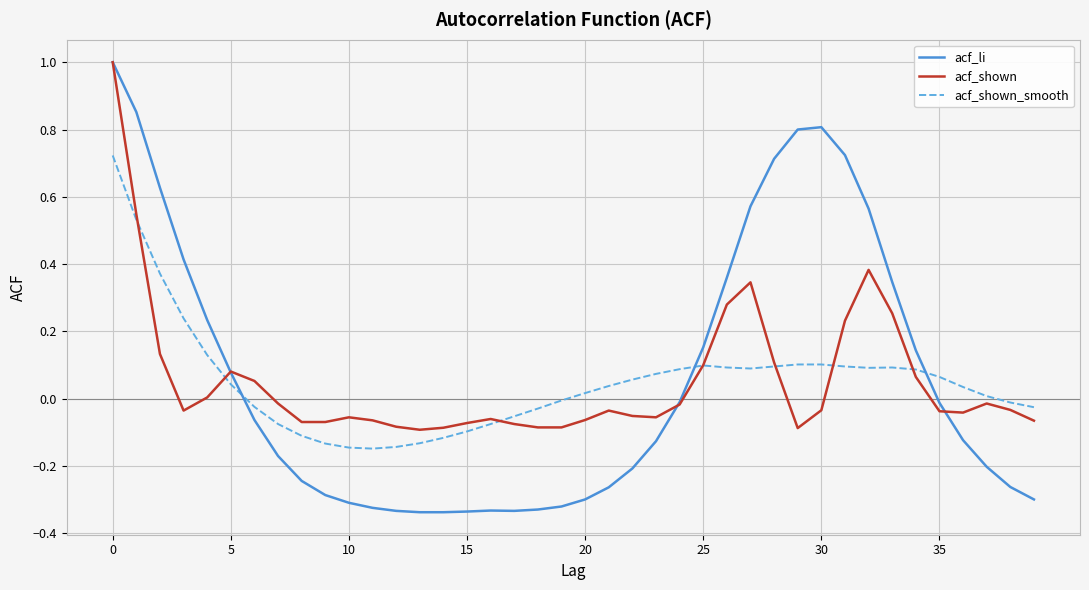

Which series has the largest range (max minus min)?

acf_li